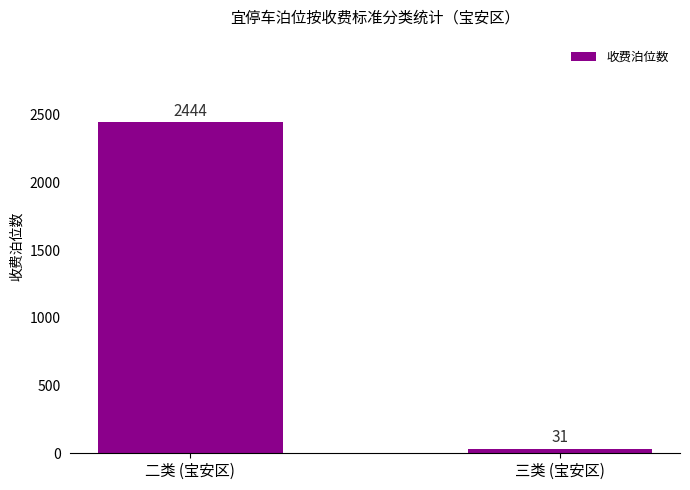

Reading left to right, list all the values displayed in this chart.

2444	31